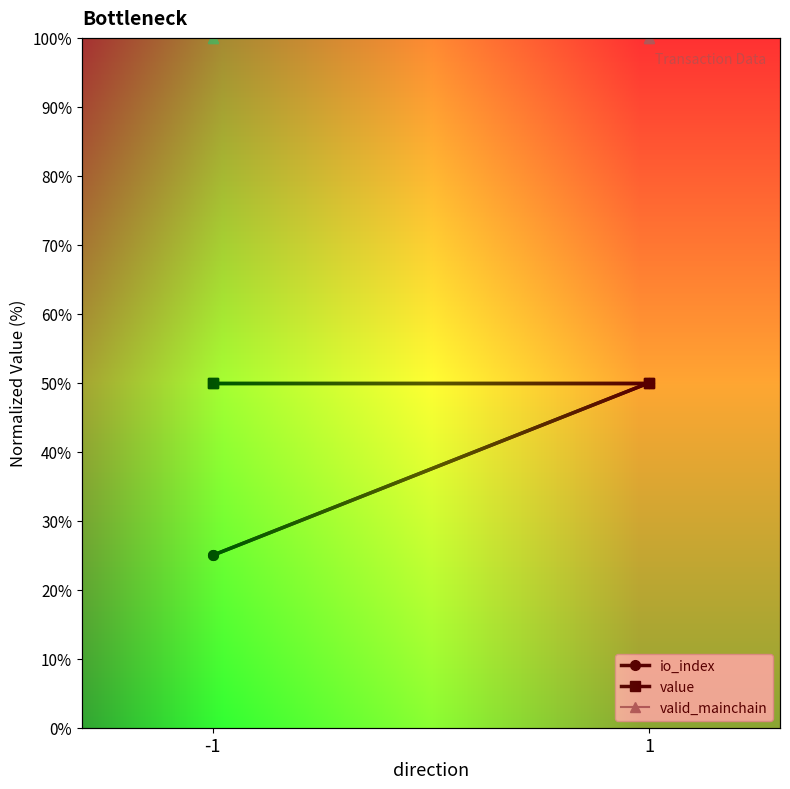

What is the value of the valid_mainchain point at the 2nd from the left?

100.0